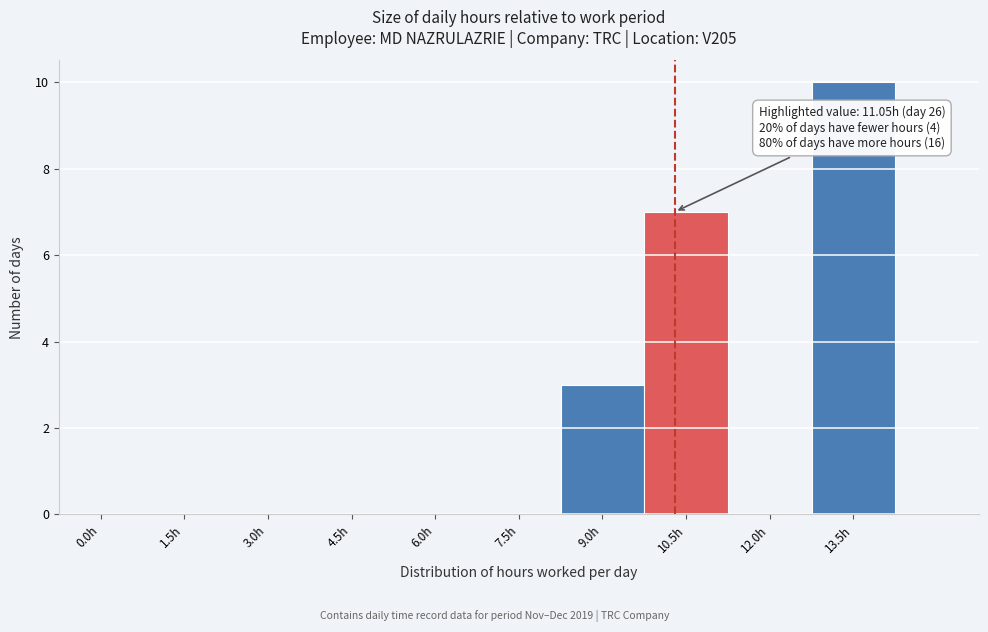

Reading left to right, list all the values displayed in this chart.

0.0h=0	1.5h=0	3.0h=0	4.5h=0	6.0h=0	7.5h=0	9.0h=3	10.5h=7	12.0h=0	13.5h=10